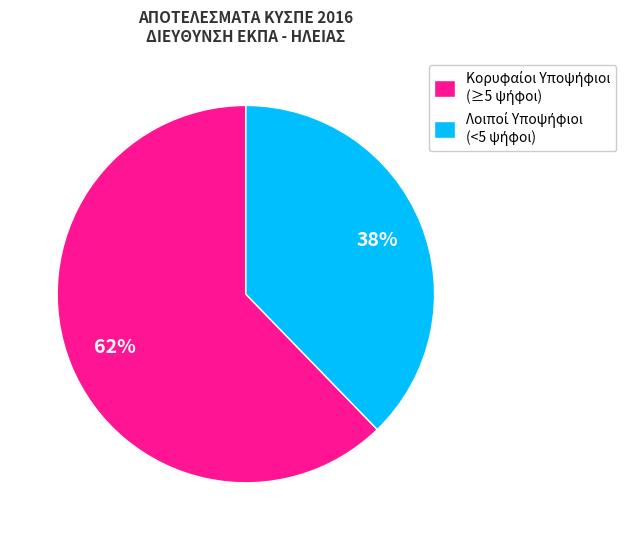

To the nearest percent, what is the average slice percentage?

50%